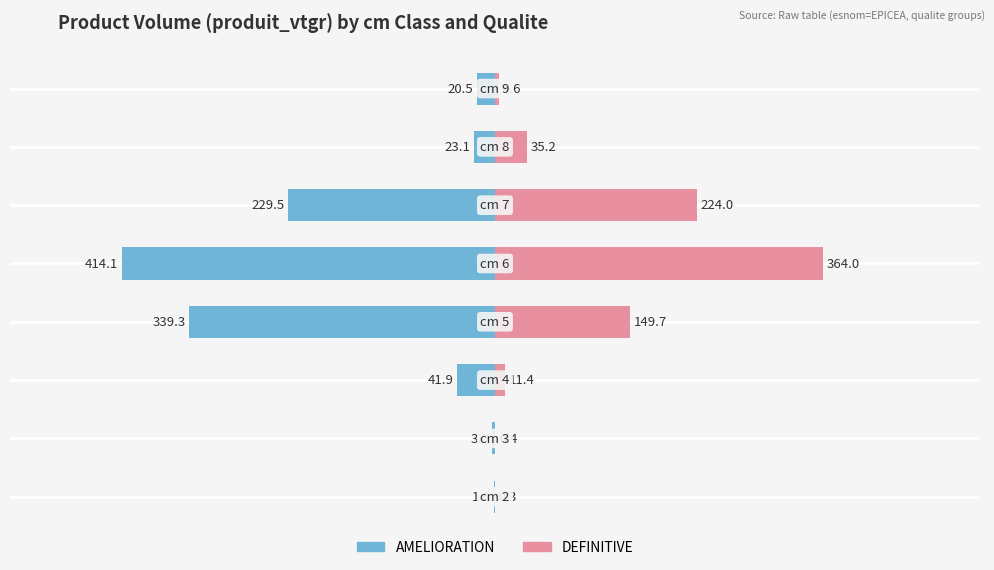

How many bars are there in total?

16